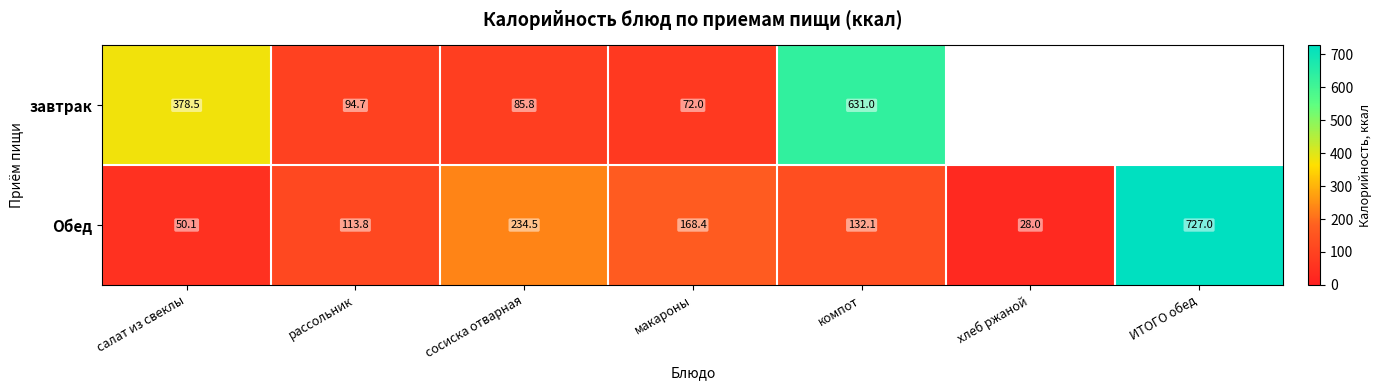

The value of завтрак at макароны is 72.0. True or false?

True